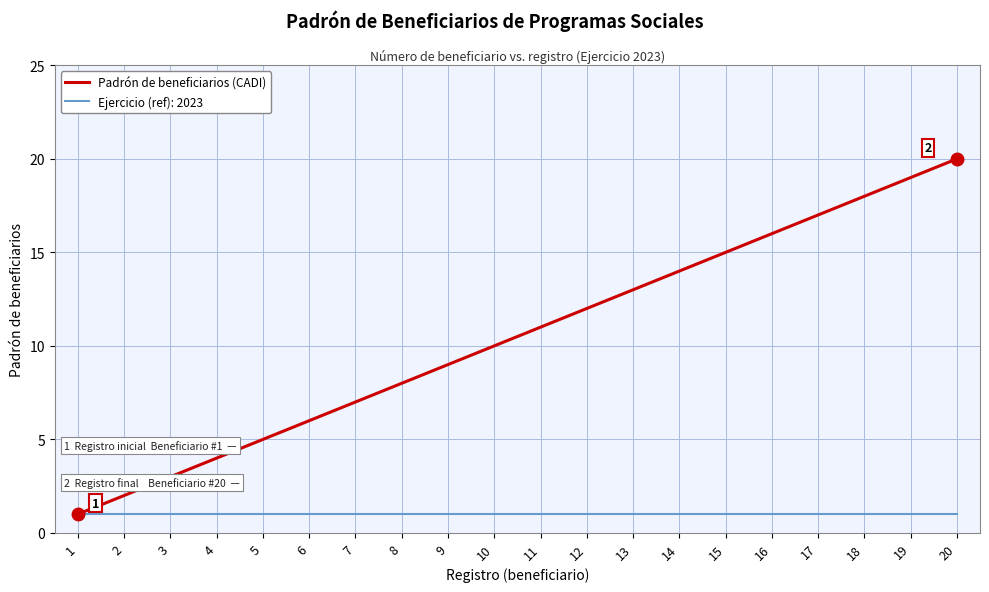

Which series has the largest total across all categories?

Padrón de beneficiarios (CADI)